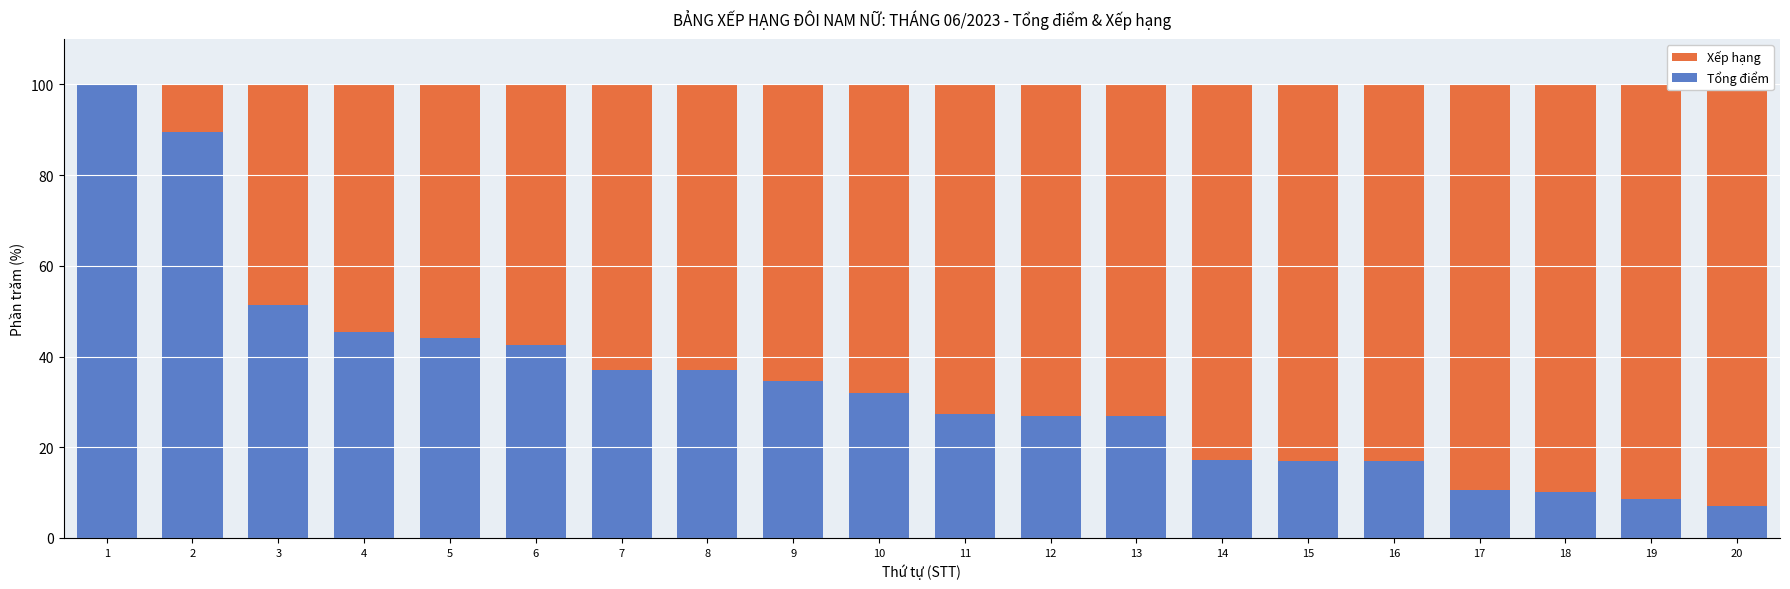

How many data points in Tổng điểm are above 32?

10